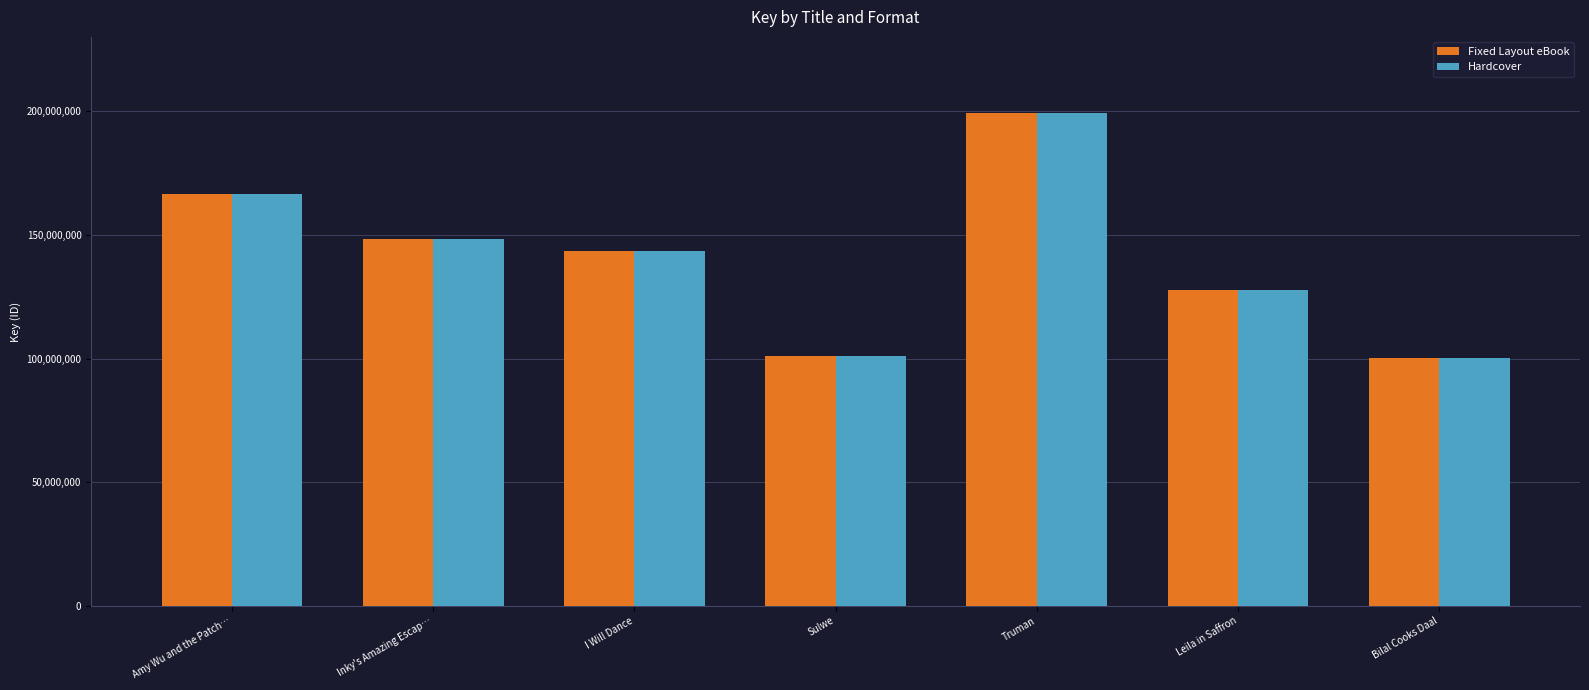

What are all the series names shown in the legend?

Fixed Layout eBook, Hardcover